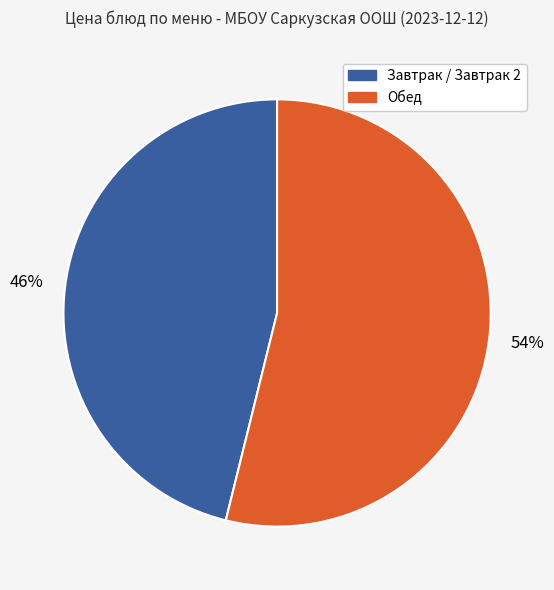

To the nearest percent, what percentage of the pie is Завтрак / Завтрак 2?

46%